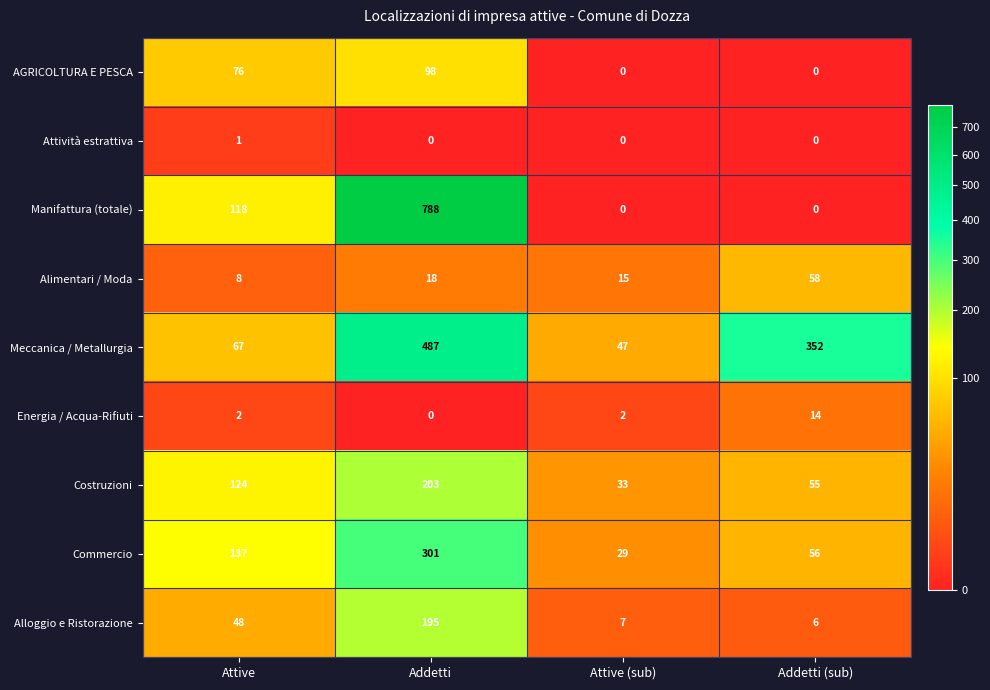

What is the sum of all Costruzioni values?

415